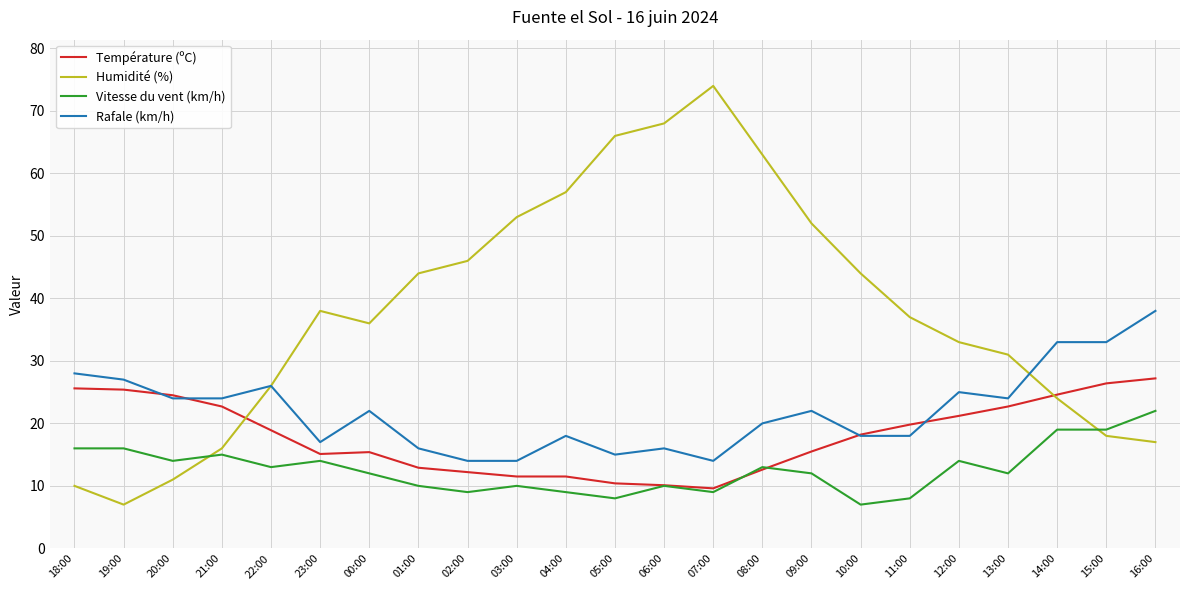

At which label does Humidité (%) reach its minimum?

19:00